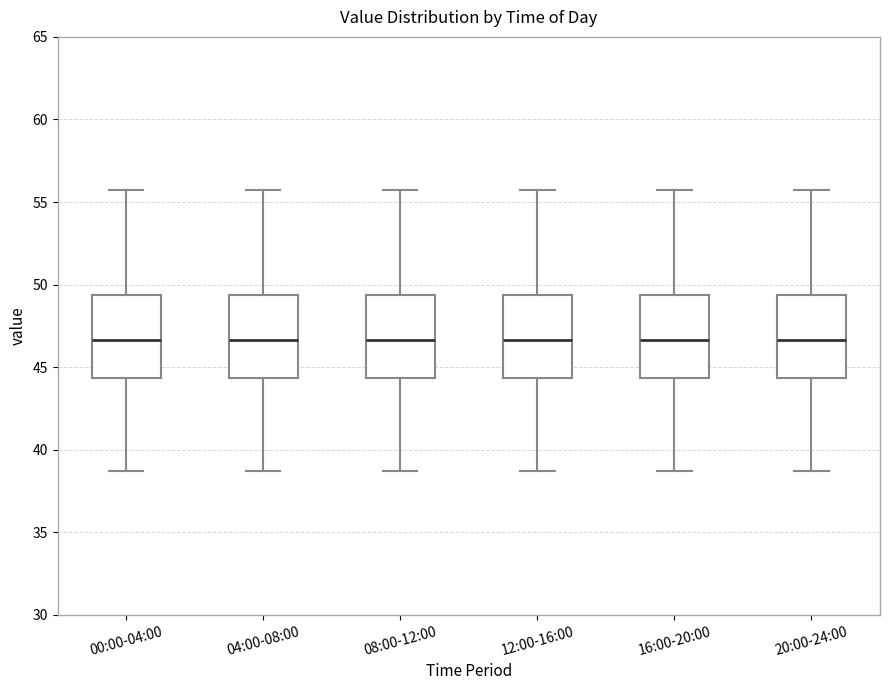

Reading left to right, transcribe this box plot: for each box, give where its median line is, the range the box spans, and where its two whiskers end, as read against the y-axis. The values are not printed on the chart, so give them approximately, as read against the axis.

00:00-04:00: median 46.5, box 44.5 to 49.5, whiskers 38.5 to 55.5
04:00-08:00: median 46.5, box 44.5 to 49.5, whiskers 38.5 to 55.5
08:00-12:00: median 46.5, box 44.5 to 49.5, whiskers 38.5 to 55.5
12:00-16:00: median 46.5, box 44.5 to 49.5, whiskers 38.5 to 55.5
16:00-20:00: median 46.5, box 44.5 to 49.5, whiskers 38.5 to 55.5
20:00-24:00: median 46.5, box 44.5 to 49.5, whiskers 38.5 to 55.5